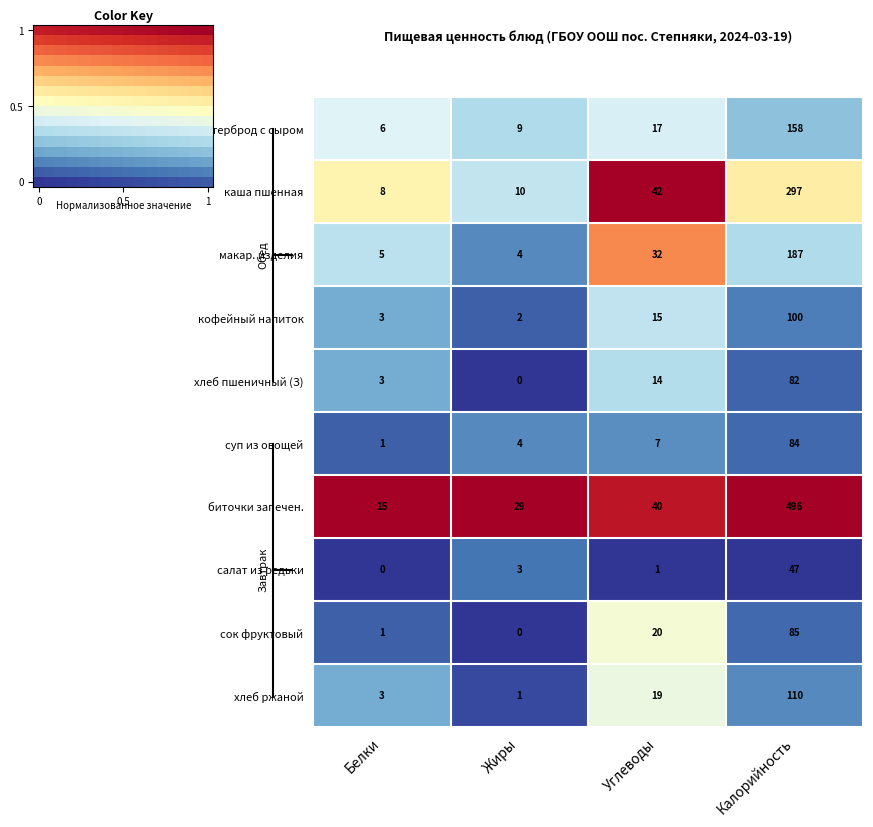

Is it true that макар. изделия equals 187 at Калорийность?

True